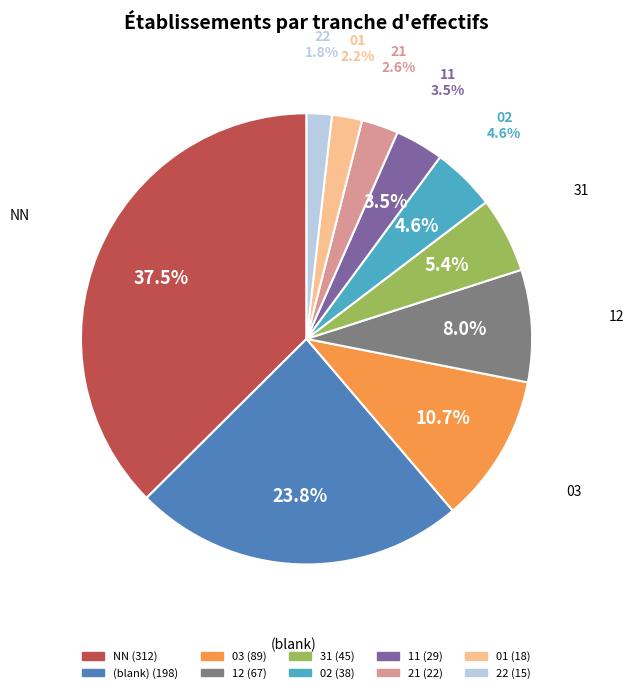

To the nearest percent, what percentage of the pie is 01?

2%